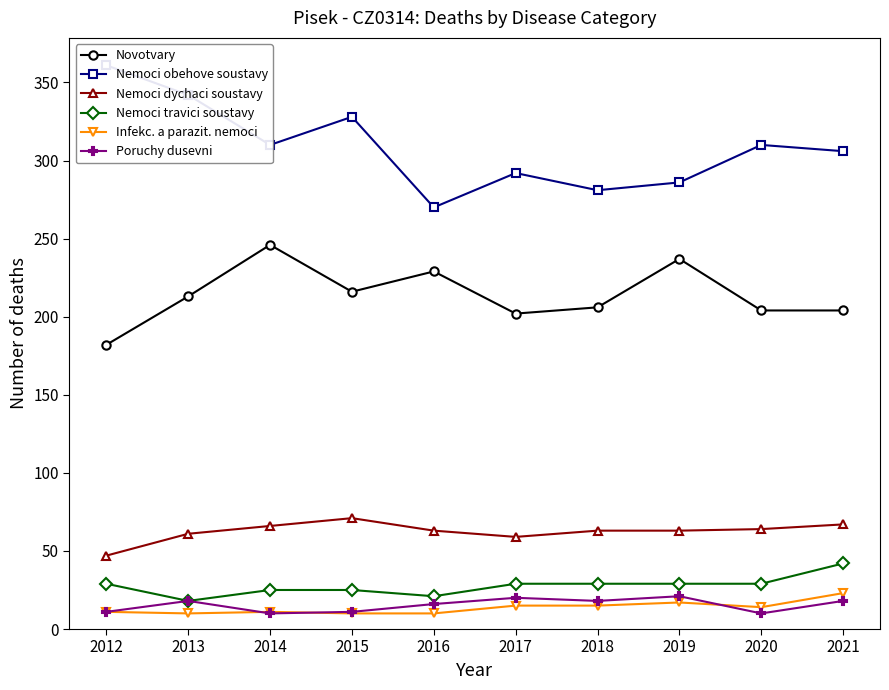

Does the chart display data point markers on the line(s)?

Yes